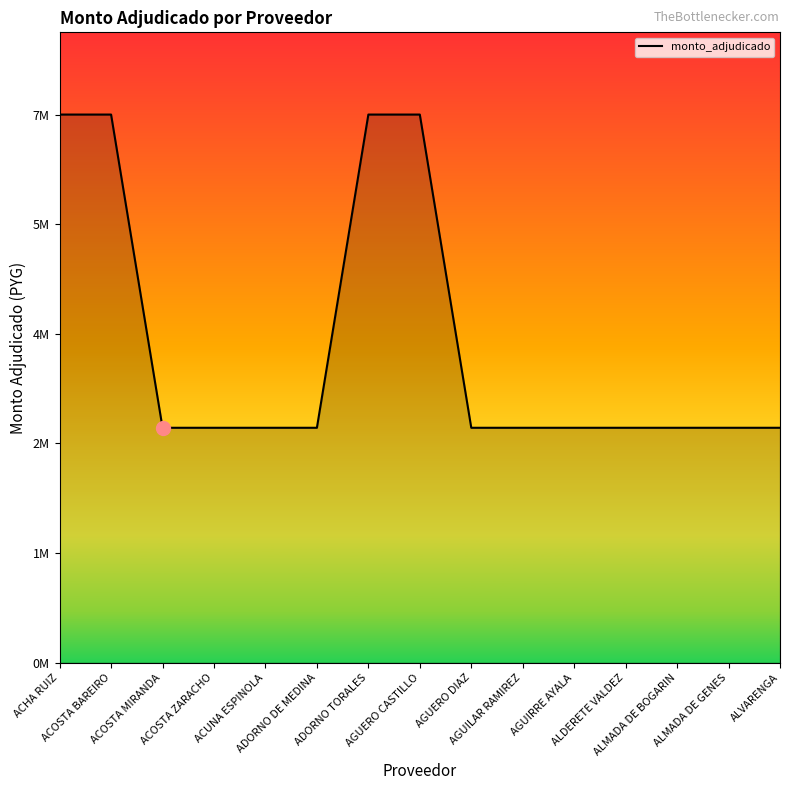

Is this an area chart (filled region under the line)?

Yes